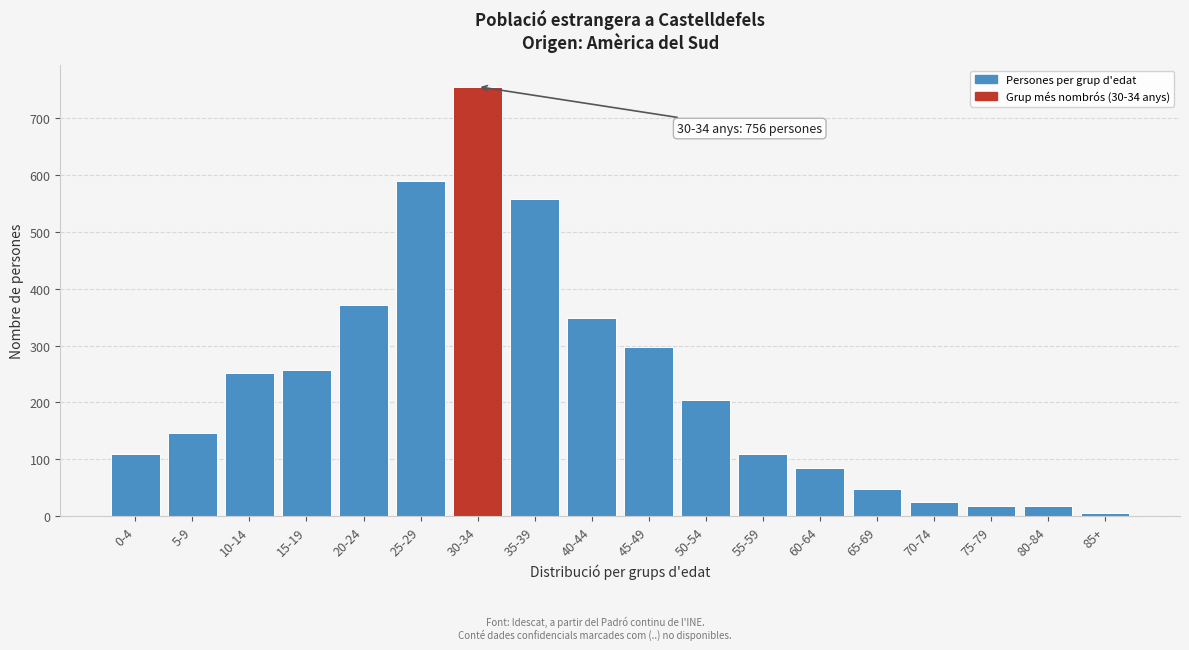

Which label corresponds to the largest value in the chart?

30-34